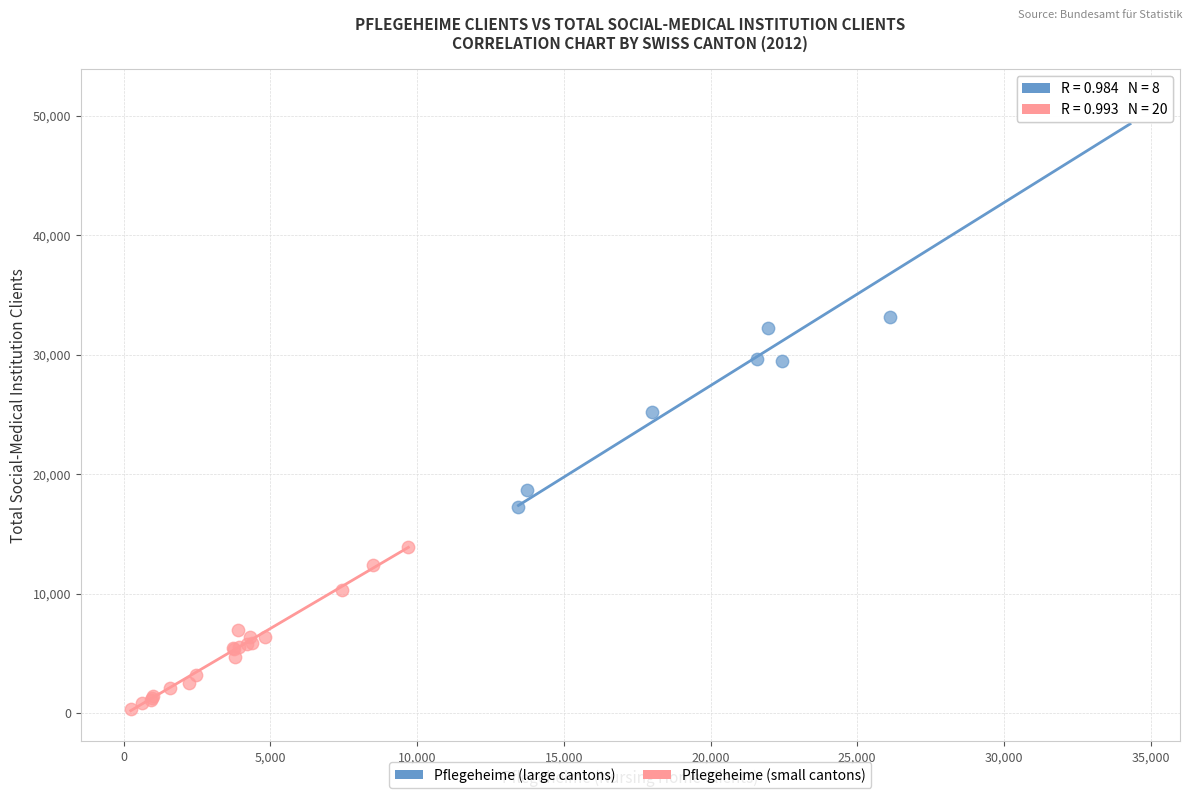

Which series has the widest spread of Y values?

Pflegeheime (large cantons)